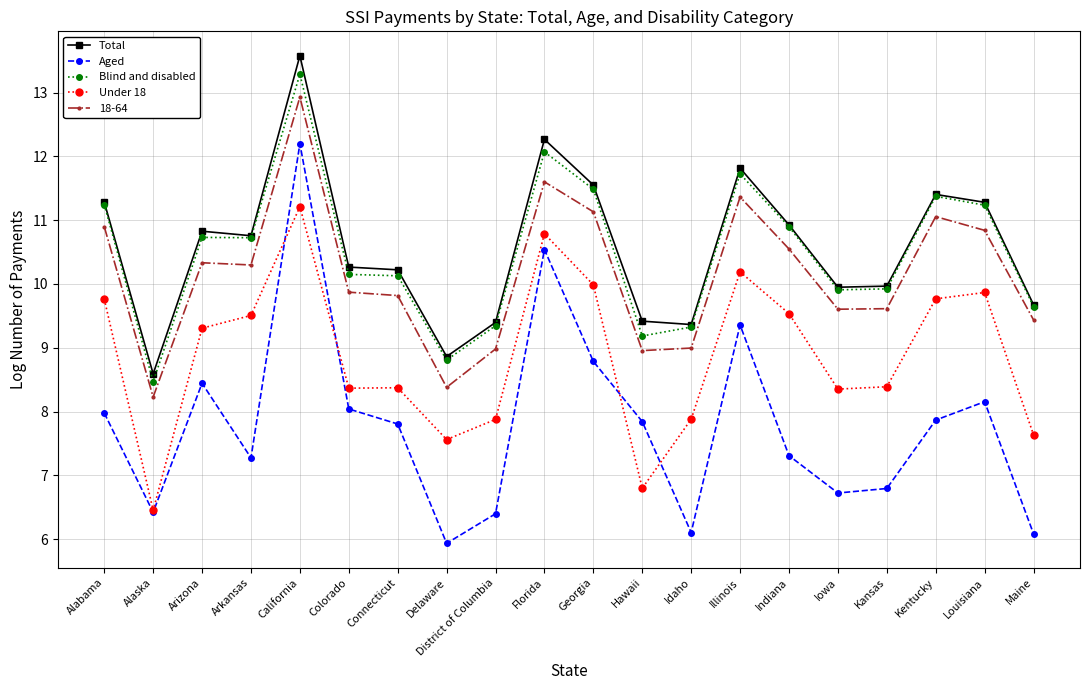

How many interior local valleys does the Aged series have?

5